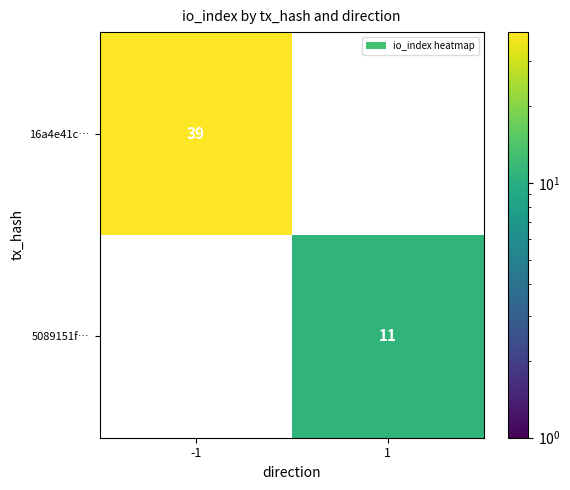

Is it true that 16a4e41c… equals 13.1 at -1?

False